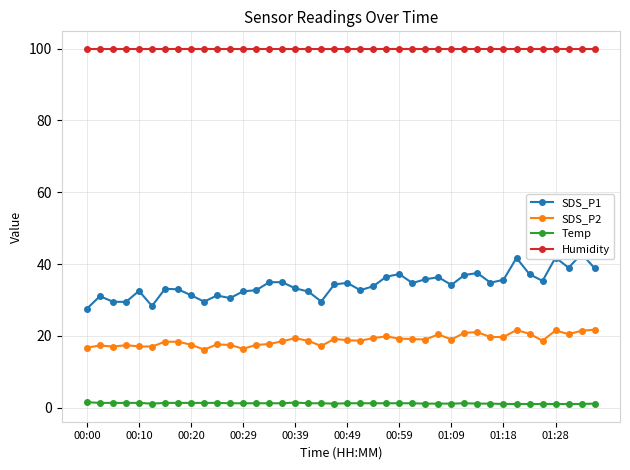

Which series changed the most between 37 and 39?

SDS_P2